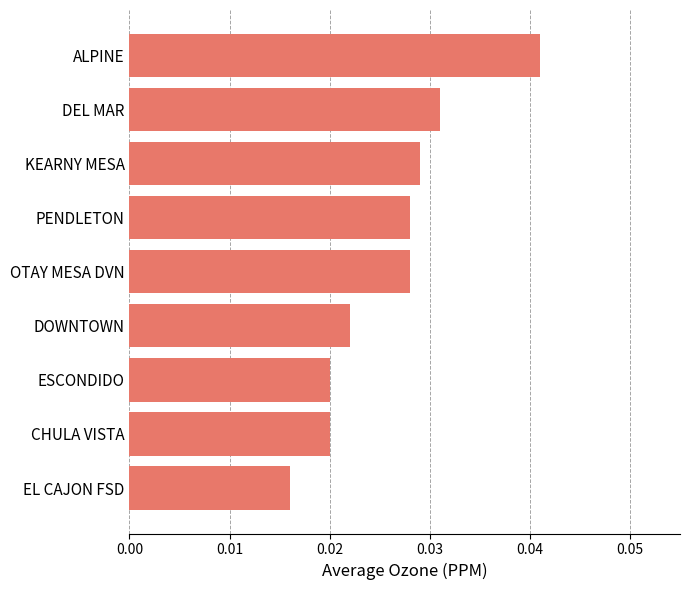

Count the values in the range 0 to 1.

9